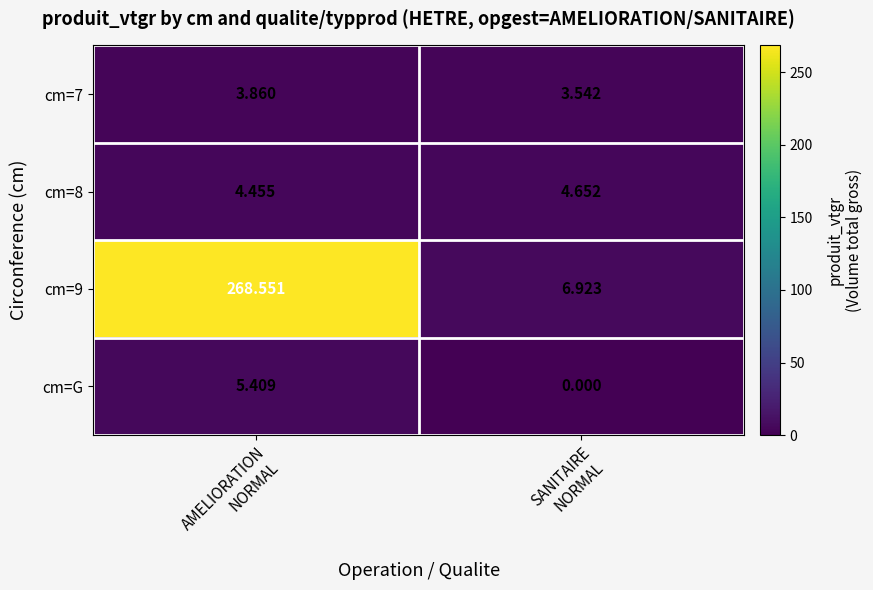

Which label corresponds to the largest value in the chart?

AMELIORATION
NORMAL